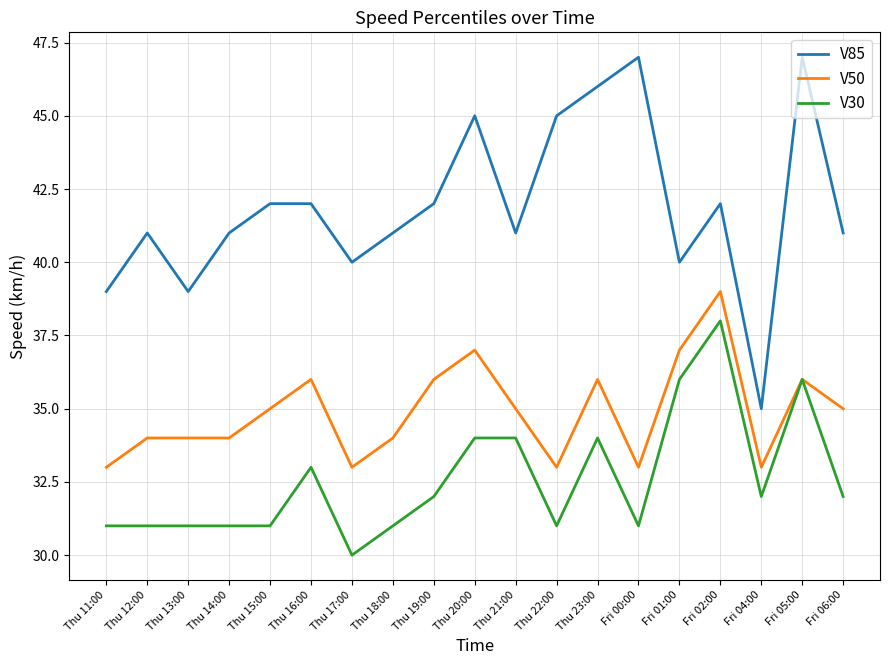

What are all the series names shown in the legend?

V85, V50, V30